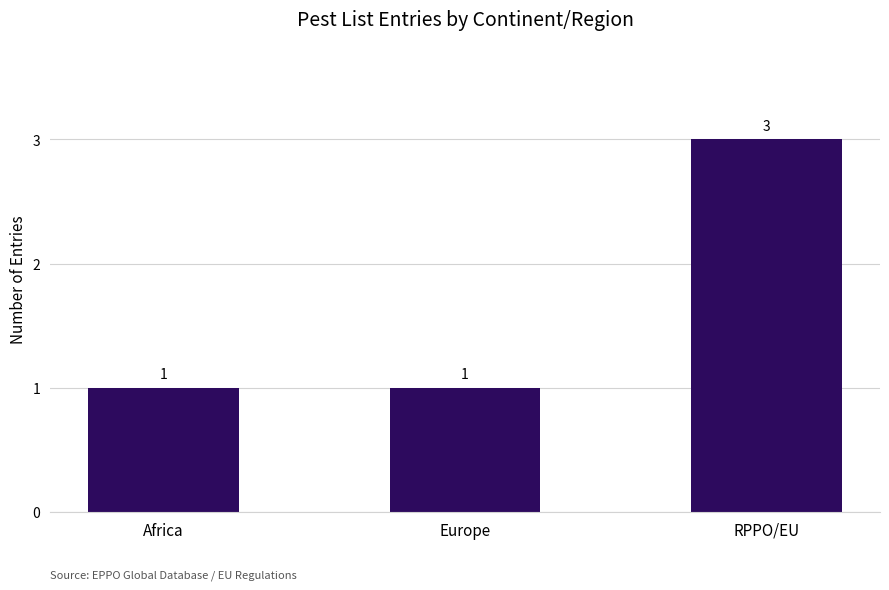

The value at Europe is 1. True or false?

True